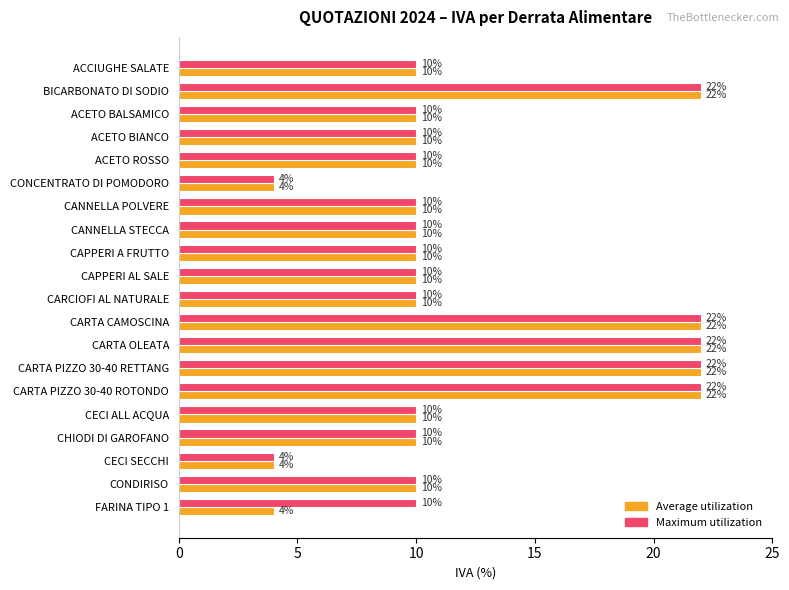

The Maximum utilization series shows 10 at CANNELLA STECCA. True or false?

True